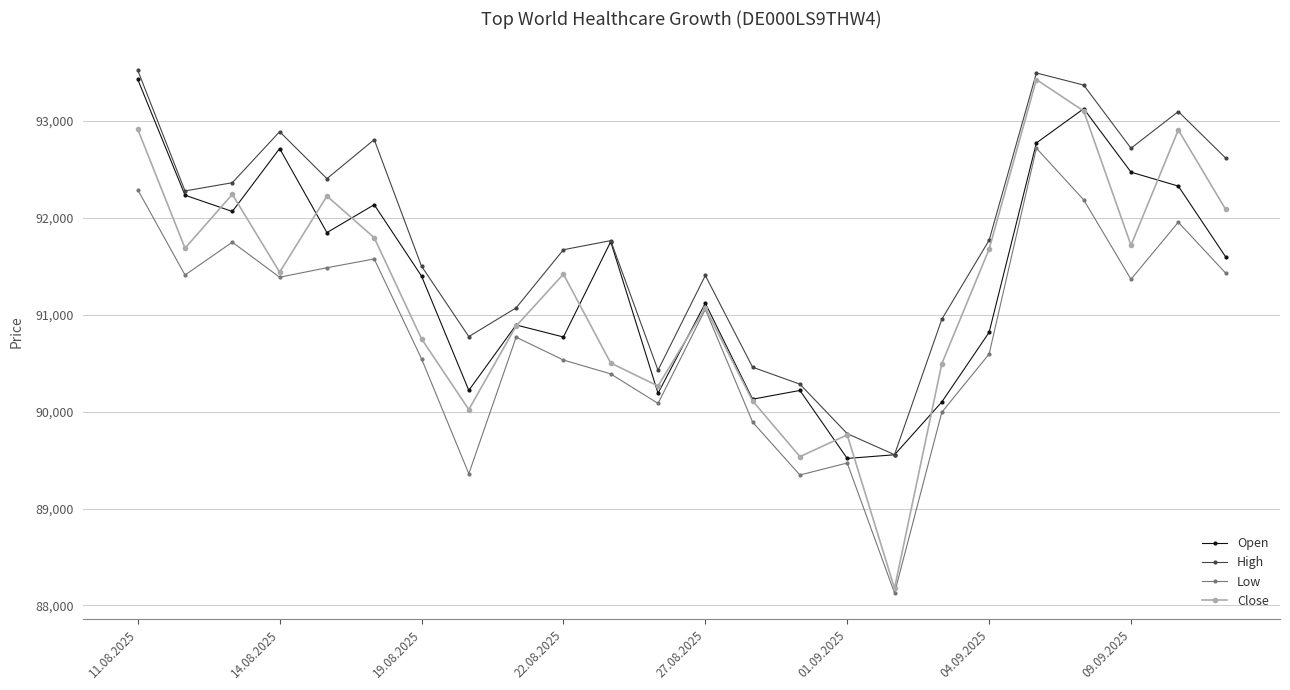

Which series has the widest spread of values?

Close